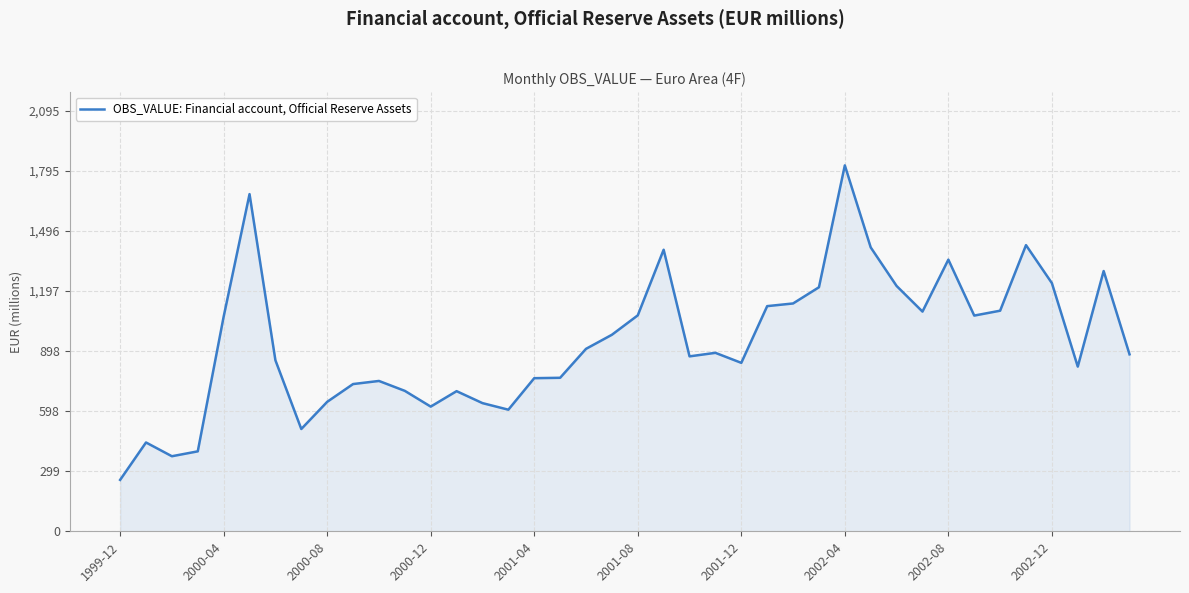

What is the minimum value shown in the chart?

255.9